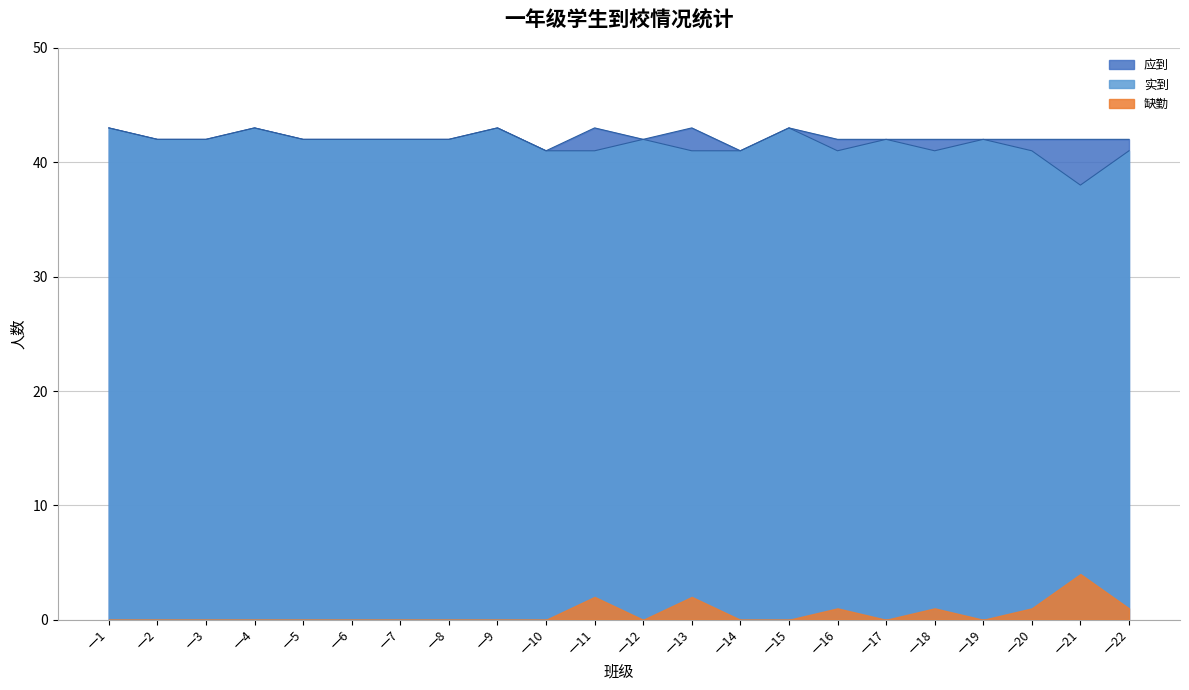

True or false: 实到 and 应到 cross at least once.

False